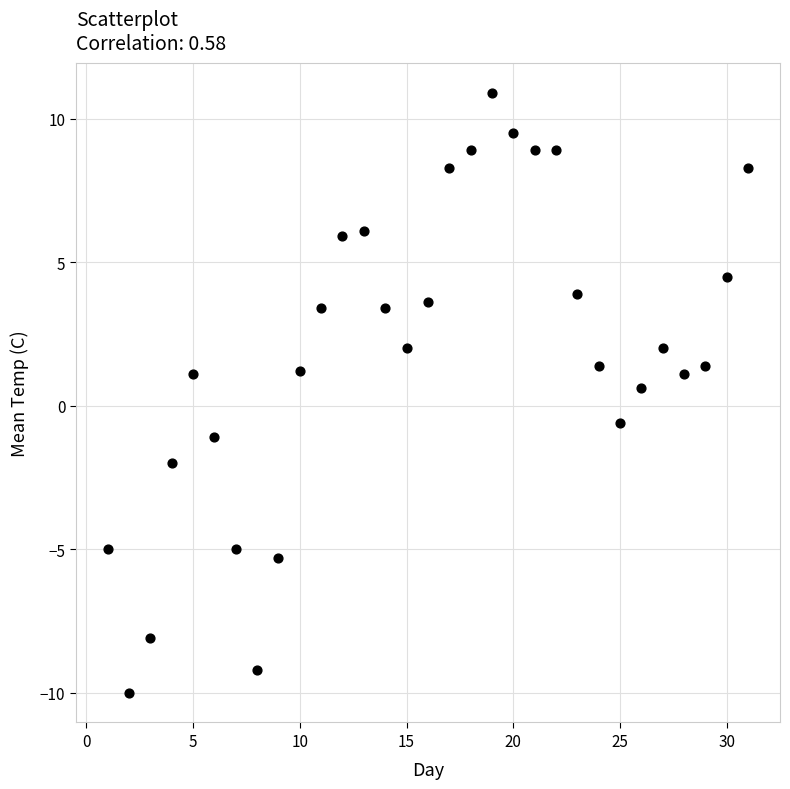

What is the range of X values (max minus min)?

30.0